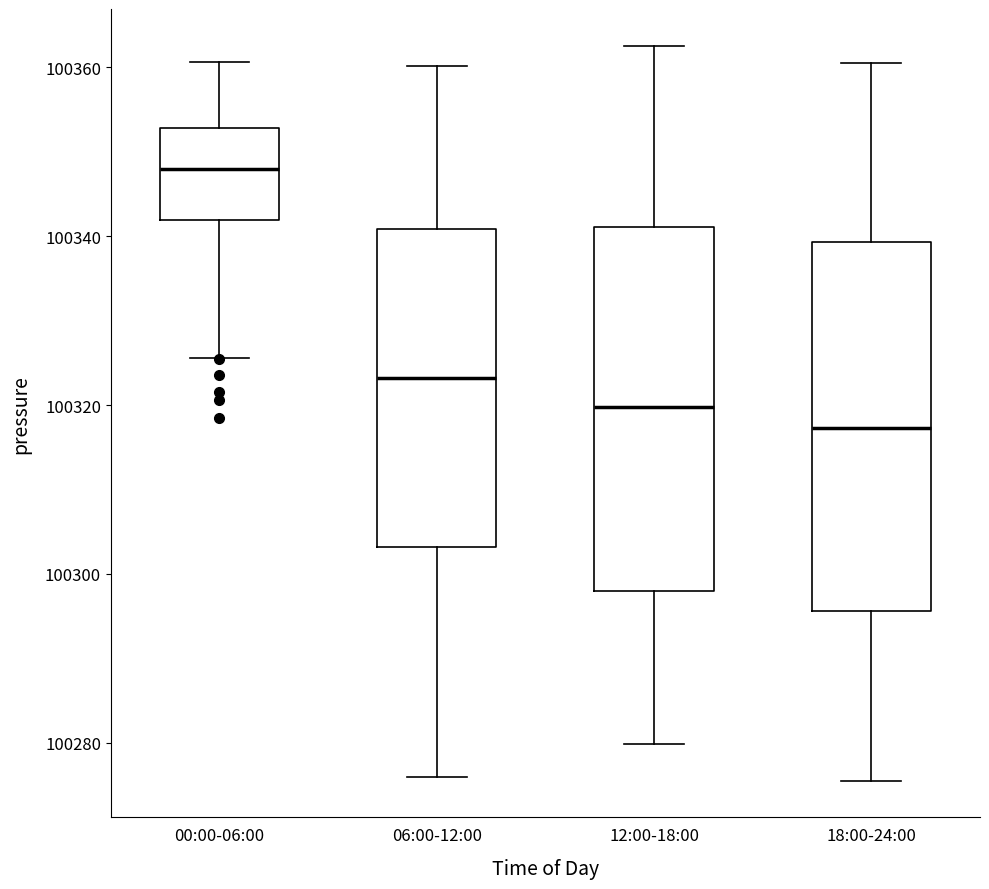

Reading left to right, read every box against the y-axis: the position of its median line, the range the box covers, and the ends of its whiskers. The values are not printed on the chart, so give them approximately, as read against the axis.

00:00-06:00: median 100348, box 100342 to 100352, whiskers 100326 to 100360
06:00-12:00: median 100324, box 100304 to 100340, whiskers 100276 to 100360
12:00-18:00: median 100320, box 100298 to 100342, whiskers 100280 to 100362
18:00-24:00: median 100318, box 100296 to 100340, whiskers 100276 to 100360